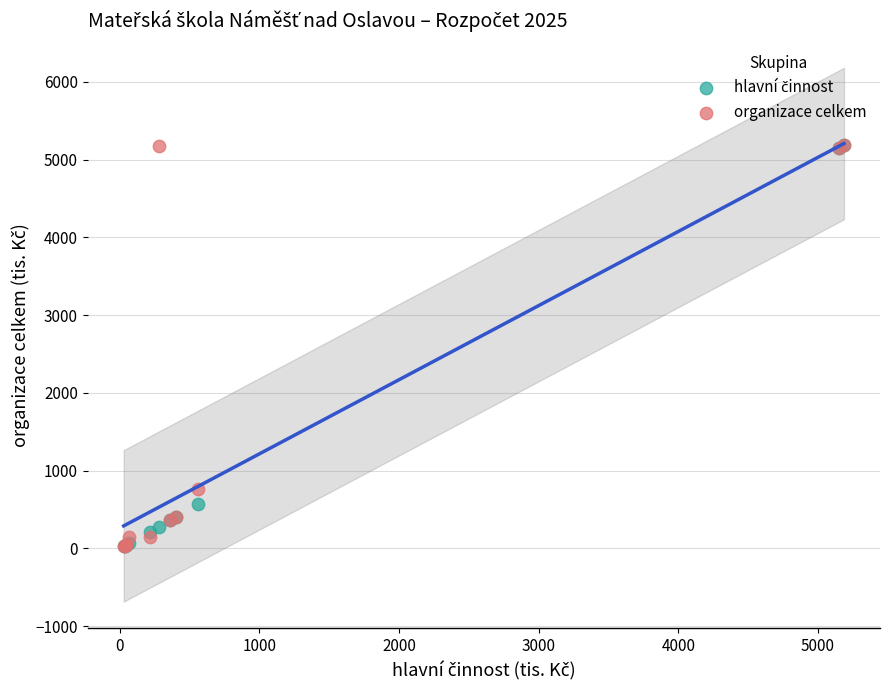

Across all series, what Y value is closest to 2608?

761.0